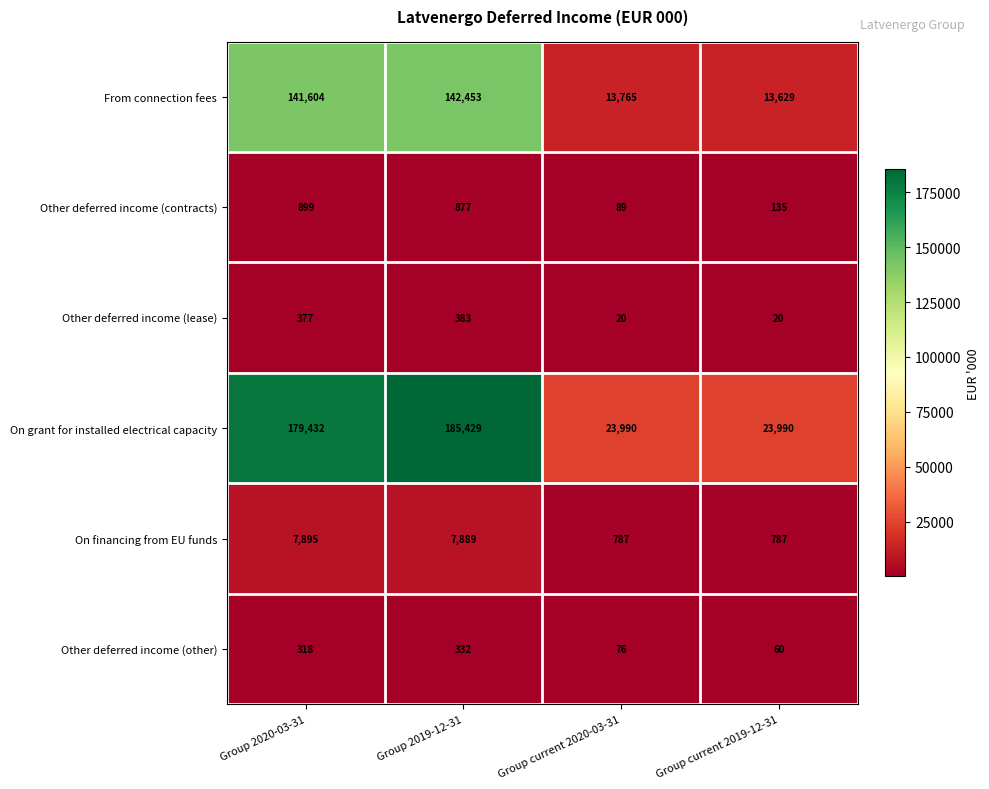

Count the number of data series in this chart.

6